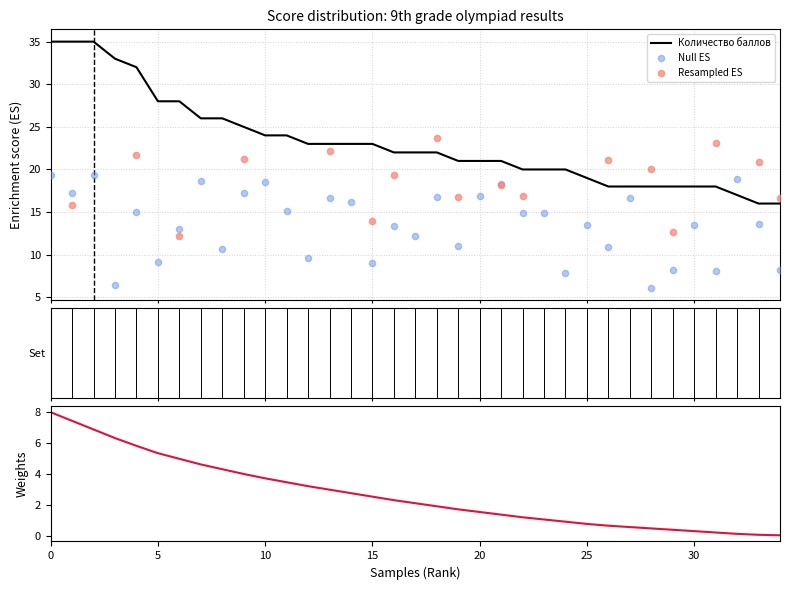

What is the minimum value for Количество баллов?

16